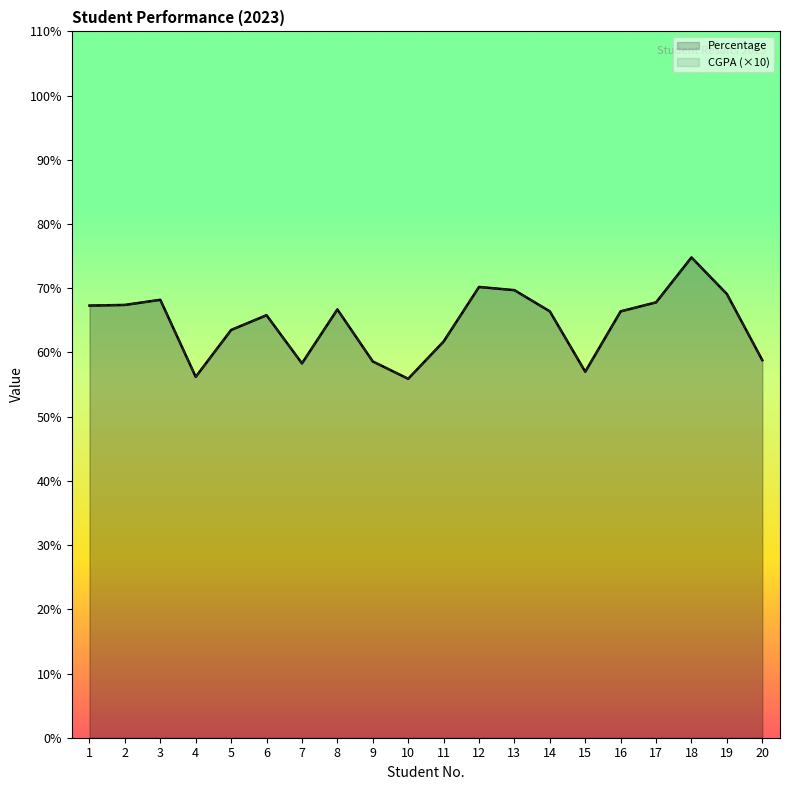

How many data points in Percentage are above 66?

11